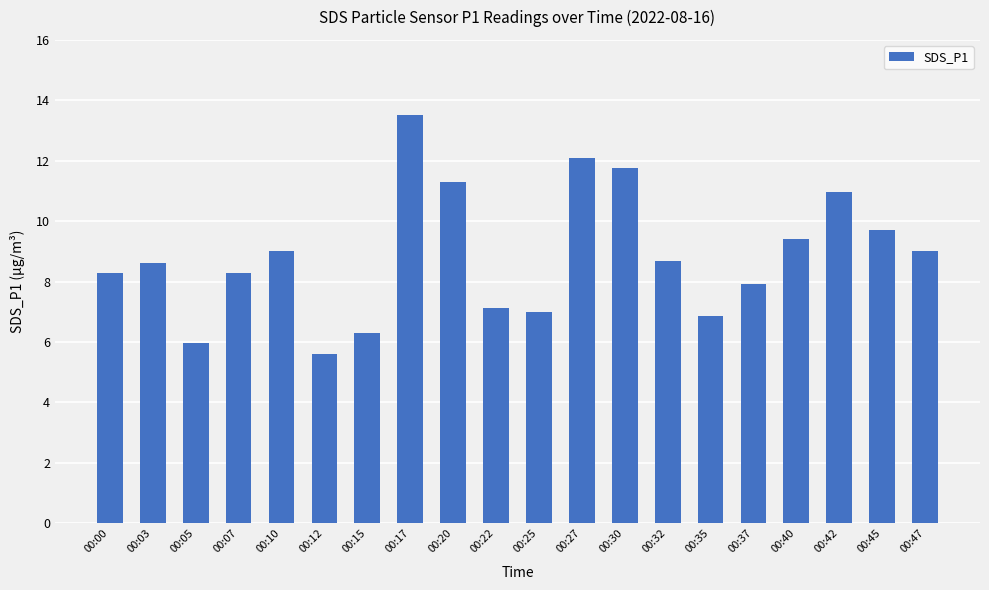

Which label corresponds to the largest value in the chart?

00:17